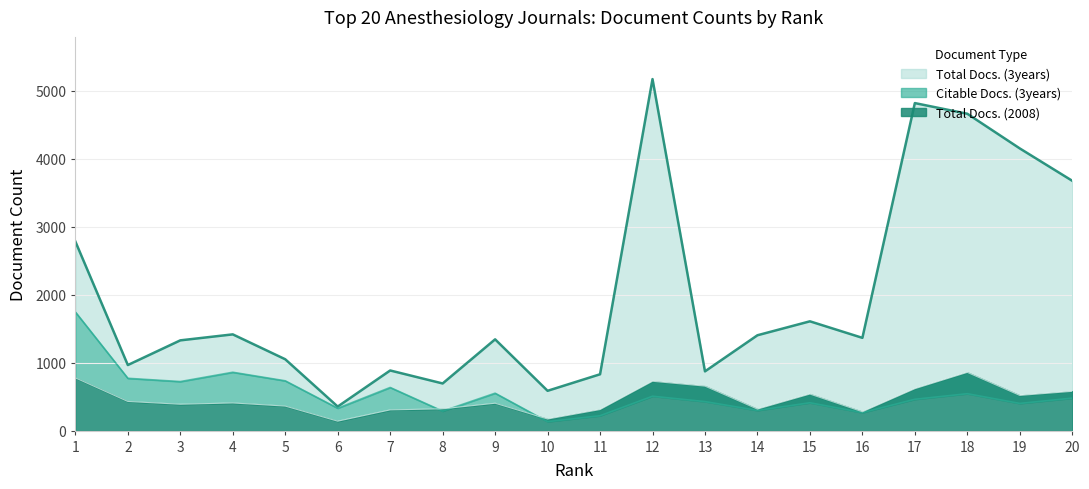

List the series in order of their peak value, lowest first.

Total Docs. (2008), Citable Docs. (3years), Total Docs. (3years)